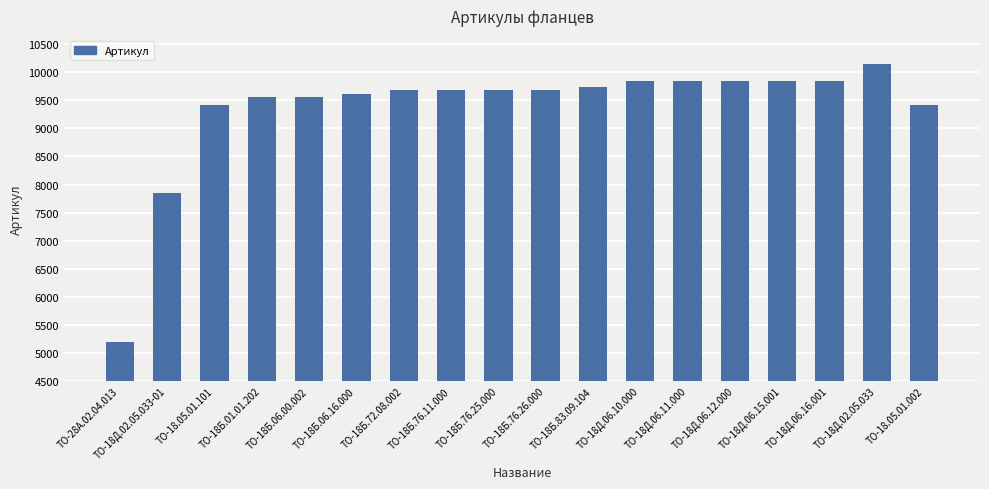

What is the minimum value shown in the chart?

5200